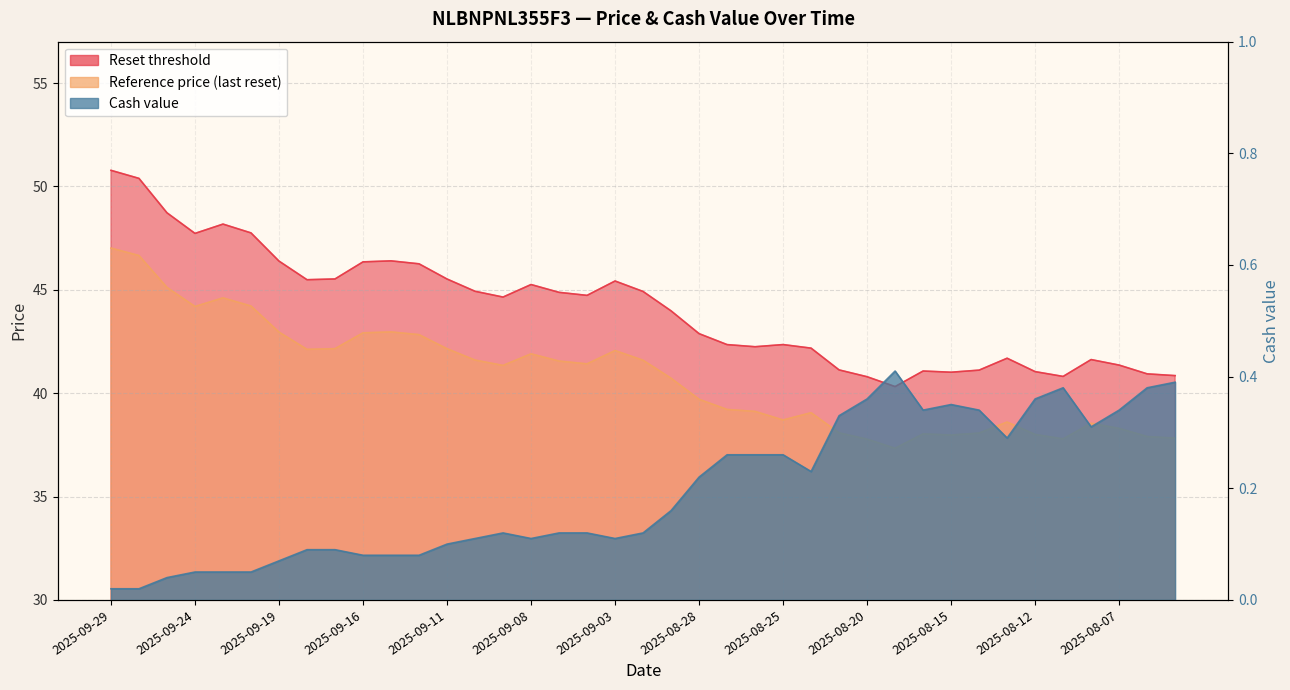

List the labels in order of Reset threshold value, largest first.

2025-09-29, 2025-09-26, 2025-09-25, 2025-09-23, 2025-09-22, 2025-09-24, 2025-09-15, 2025-09-19, 2025-09-16, 2025-09-12, 2025-09-17, 2025-09-11, 2025-09-18, 2025-09-03, 2025-09-08, 2025-09-10, 2025-09-02, 2025-09-05, 2025-09-04, 2025-09-09, 2025-08-29, 2025-08-28, 2025-08-25, 2025-08-27, 2025-08-26, 2025-08-22, 2025-08-13, 2025-08-08, 2025-08-07, 2025-08-21, 2025-08-14, 2025-08-18, 2025-08-12, 2025-08-15, 2025-08-06, 2025-08-05, 2025-08-11, 2025-08-20, 2025-08-19